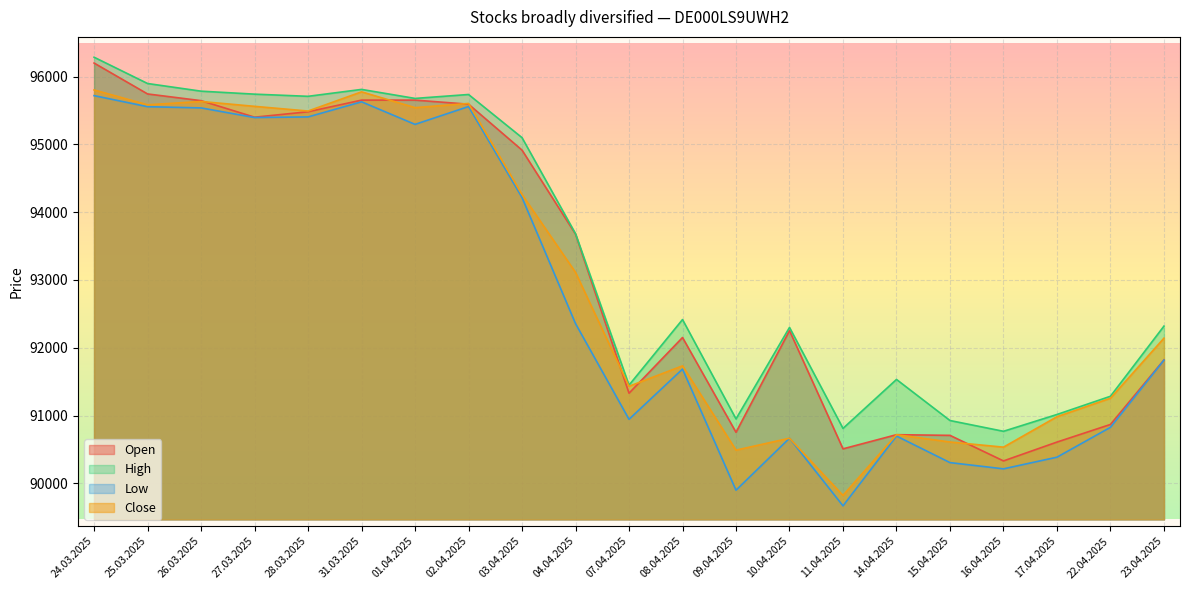

What is the sum of the Low values at 31.03.2025 and 27.03.2025?

191026